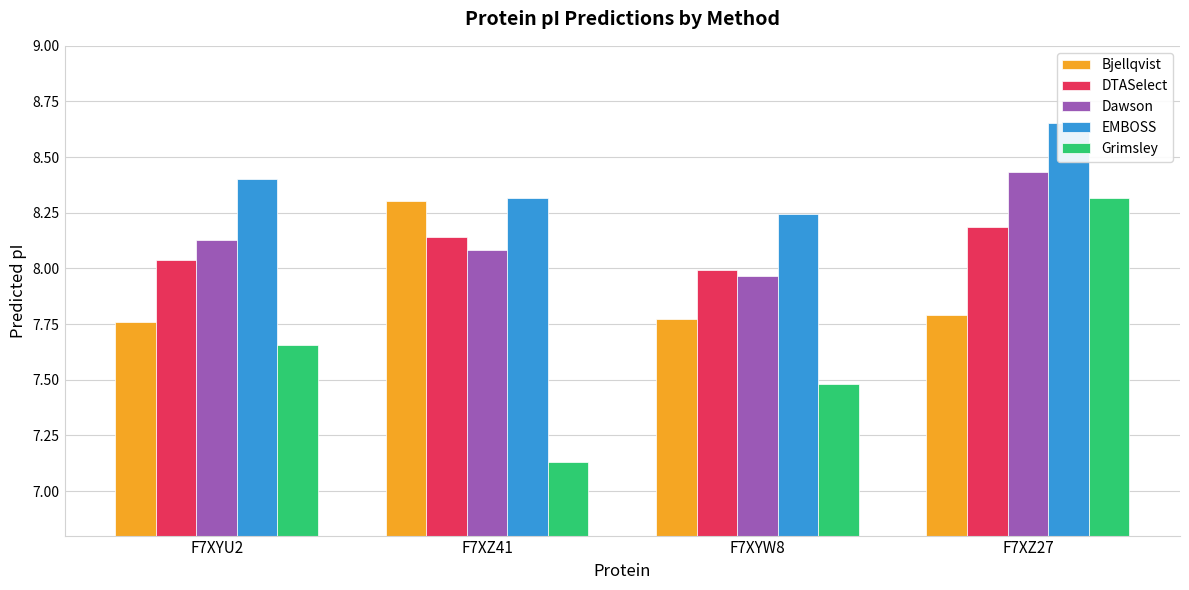

Between F7XYW8 and F7XZ27, which is larger?

F7XZ27